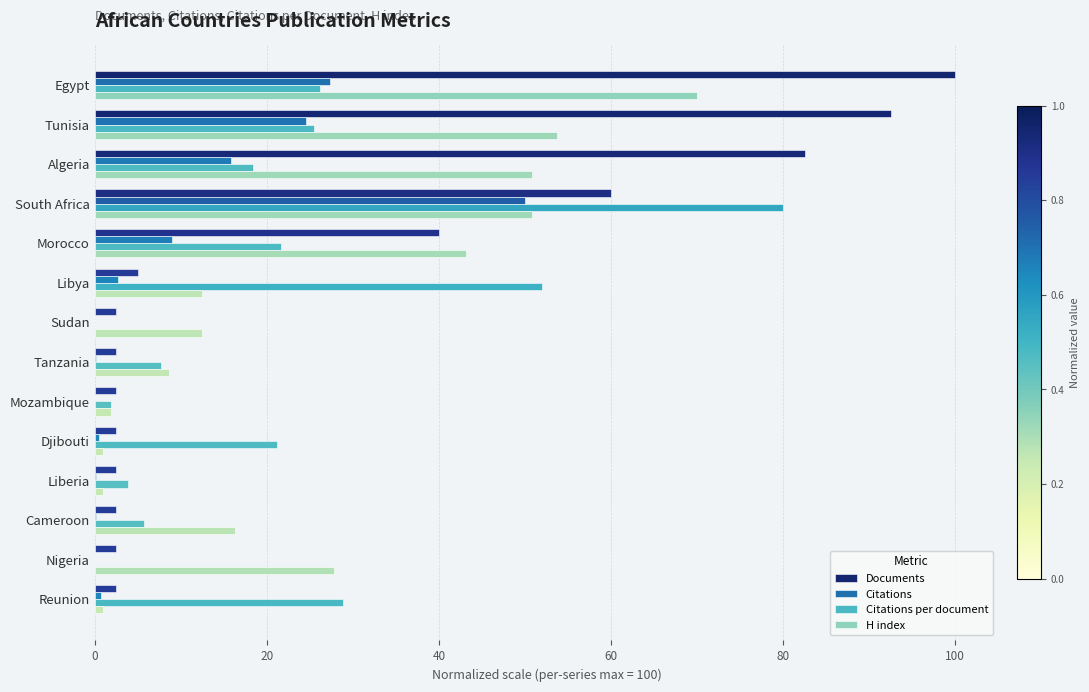

The value of Citations per document at South Africa is 54.2. True or false?

False